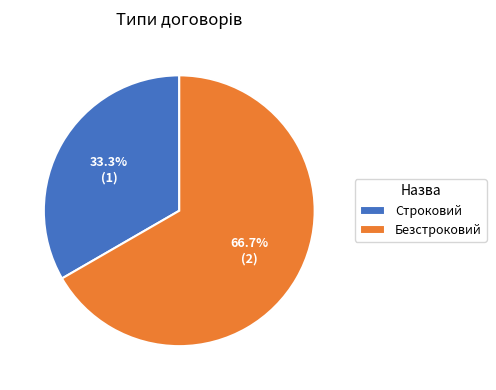

What percentage is the Строковий slice, to the nearest percent?

33%